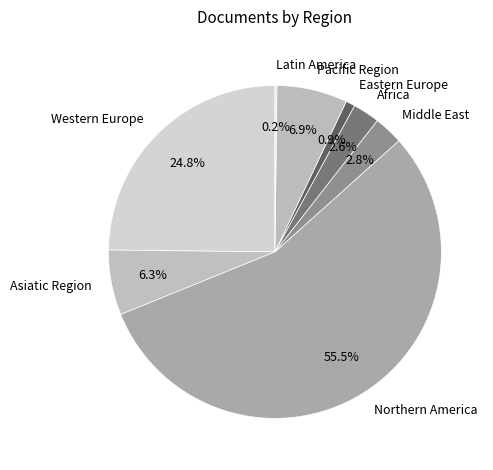

What portion of the pie excludes Eastern Europe?

99.1%